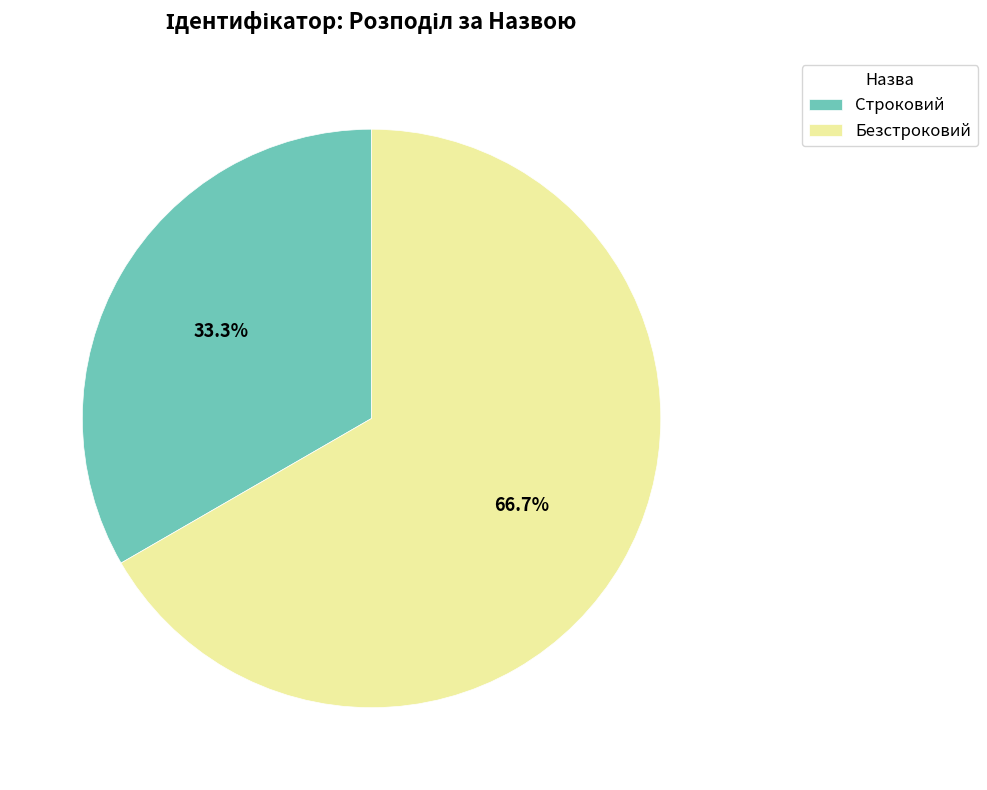

To the nearest percent, what portion does Строковий represent?

33%